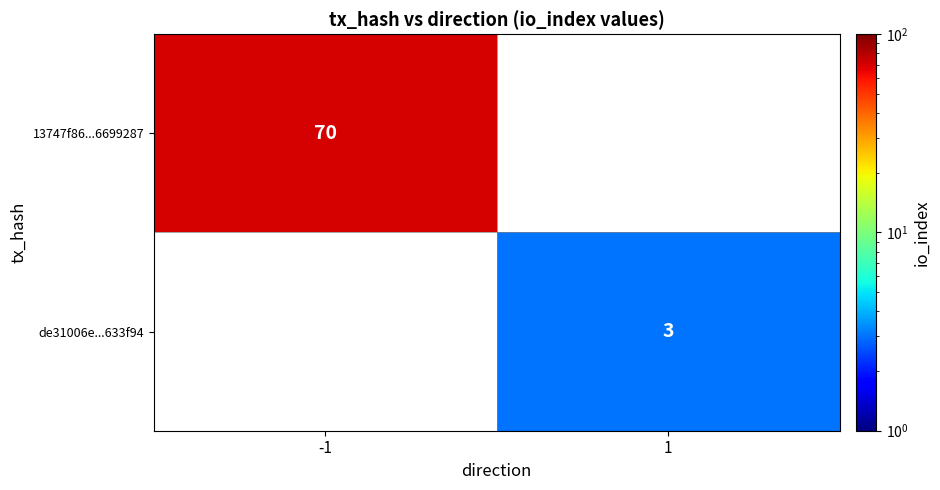

The value of 13747f86...6699287 at -1 is 95. True or false?

False